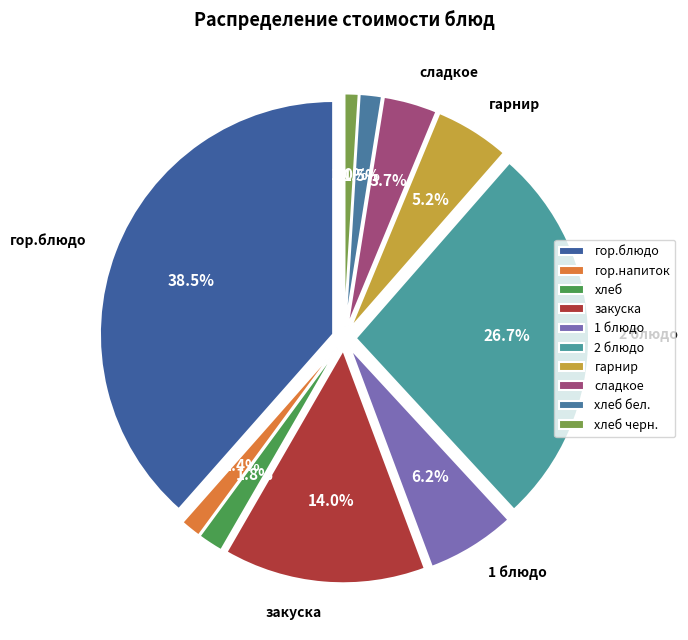

How many slices are in this pie chart?

10